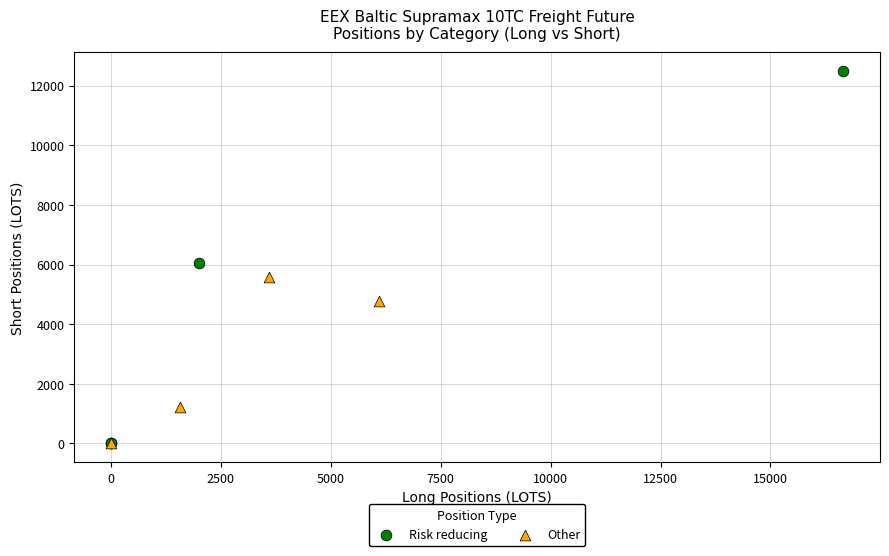

Which series has the widest spread of Y values?

Risk reducing